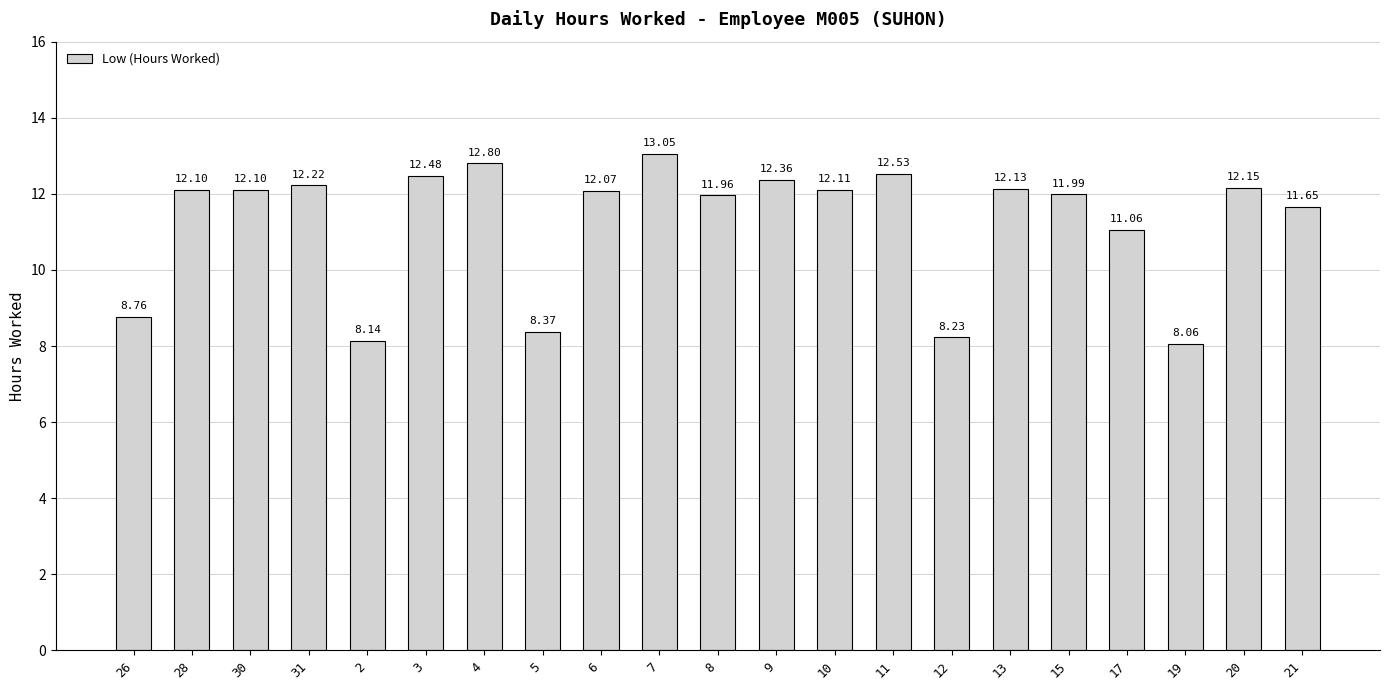

What is the average value?

11.3